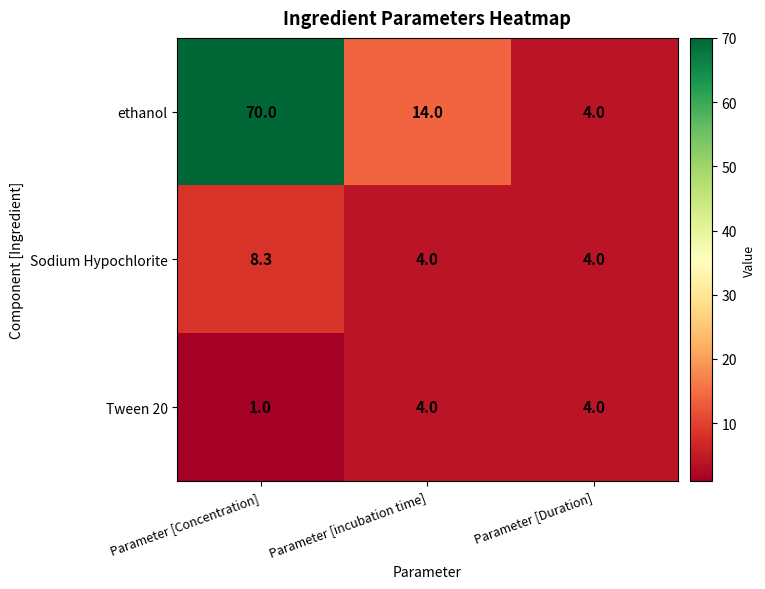

Count the Tween 20 values in the range 1 to 4.

3